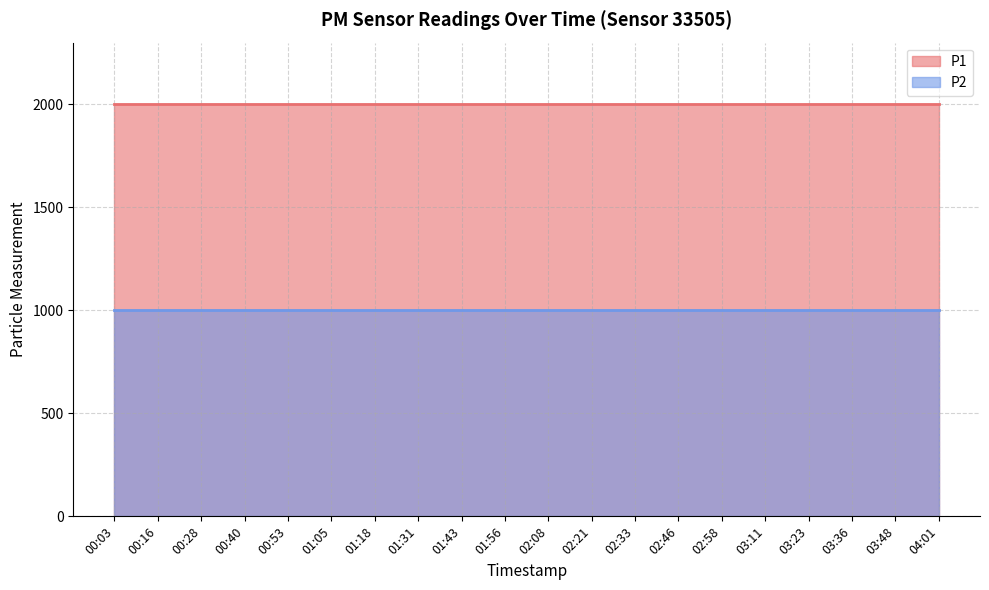

Which has a higher value, 01:31 or 00:16?

01:31